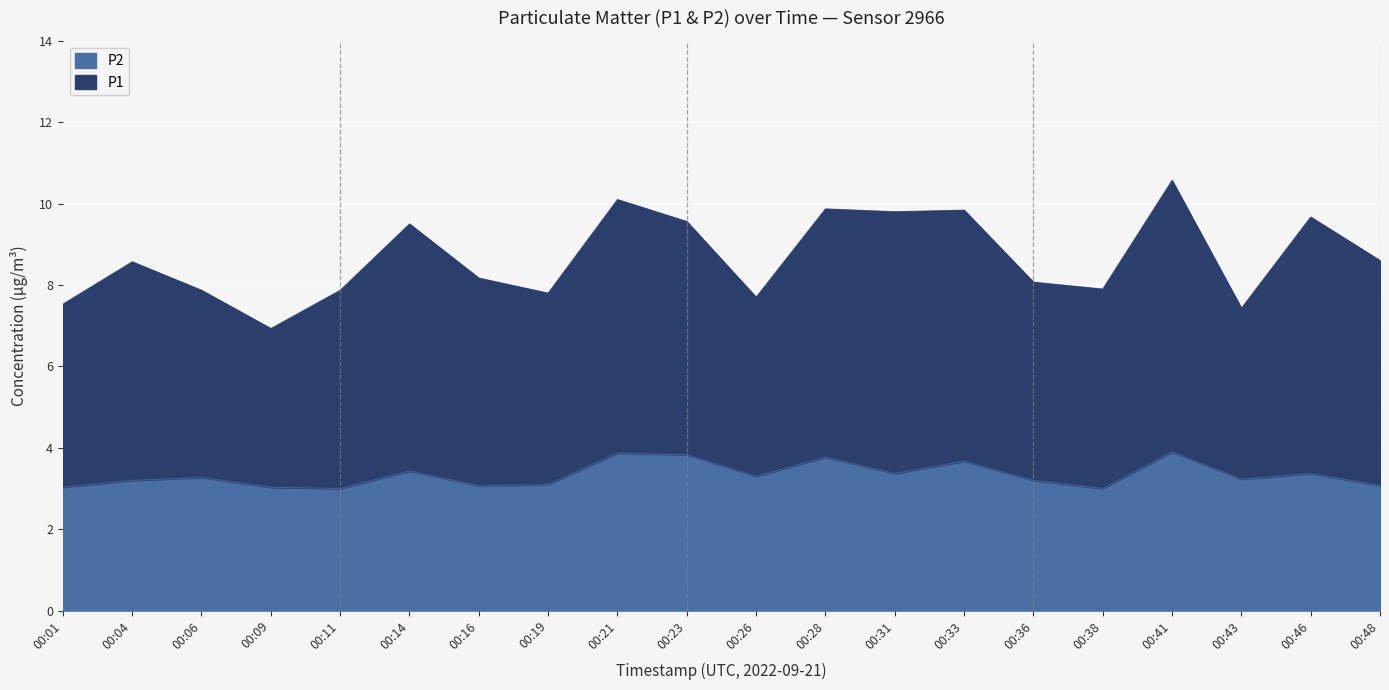

What value does the P1 series have at 00:06?

7.9